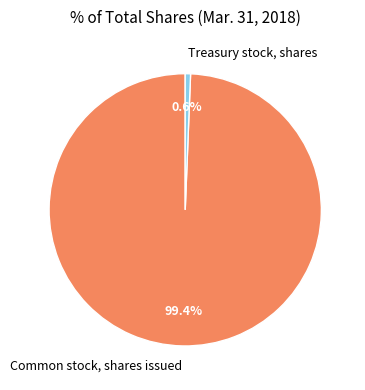

Rank the categories by value from highest to lowest.

Common stock, shares issued, Treasury stock, shares